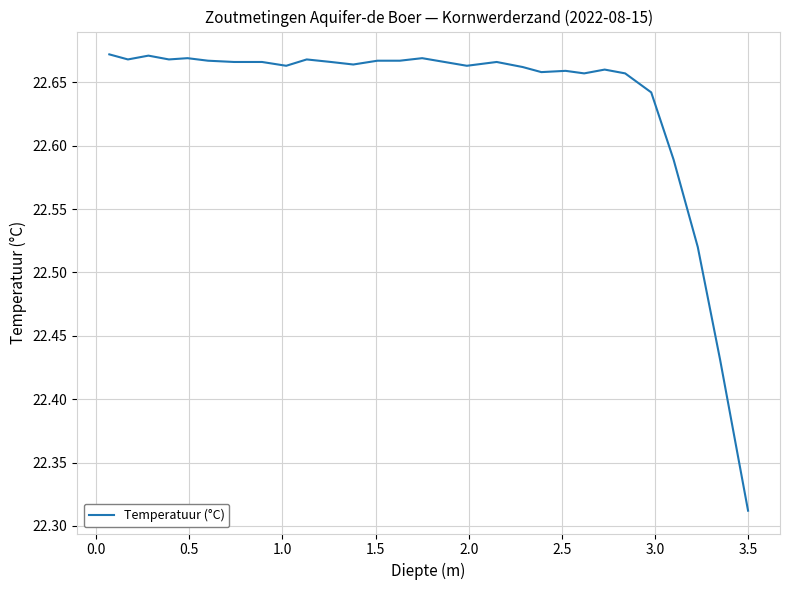

What is the difference between the second highest and second lowest values?

0.2